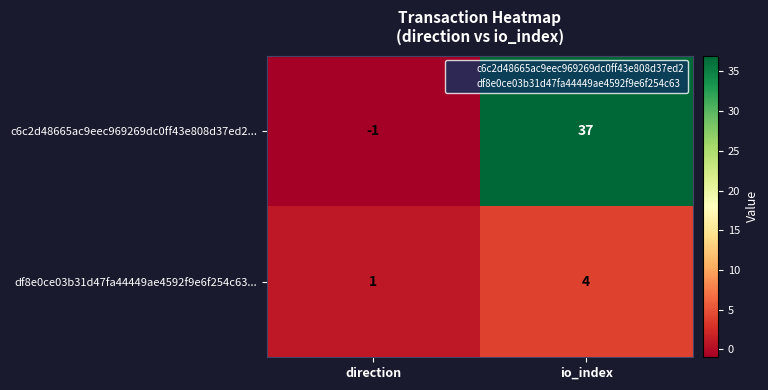

What is the difference between the highest and lowest values at direction?

2